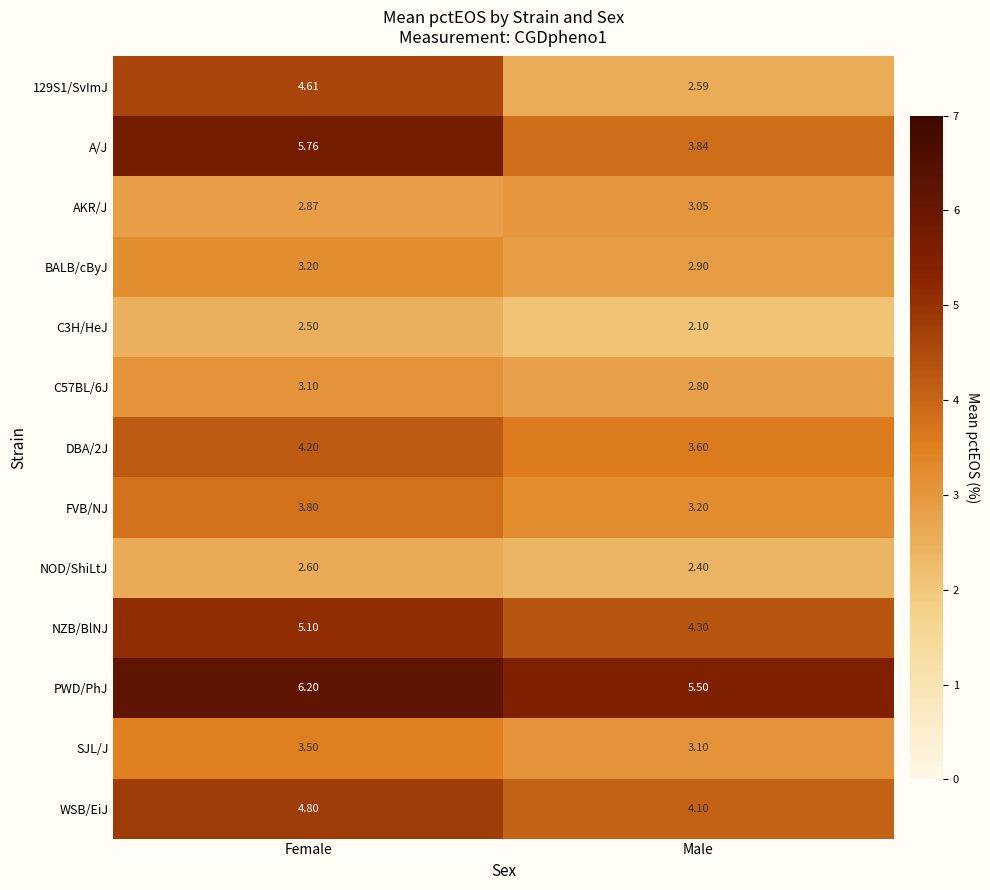

Where is FVB/NJ nearest to the value 3?

Male